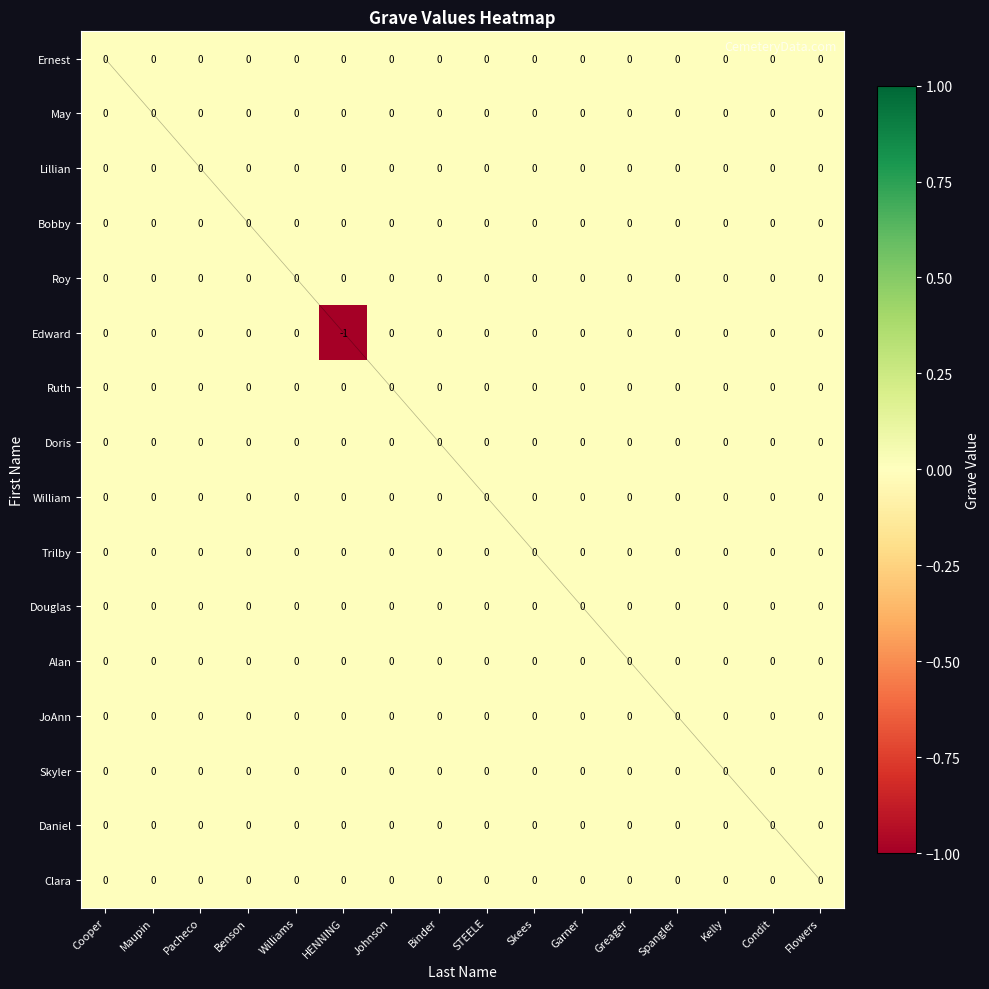

Which series has the largest range (max minus min)?

Edward